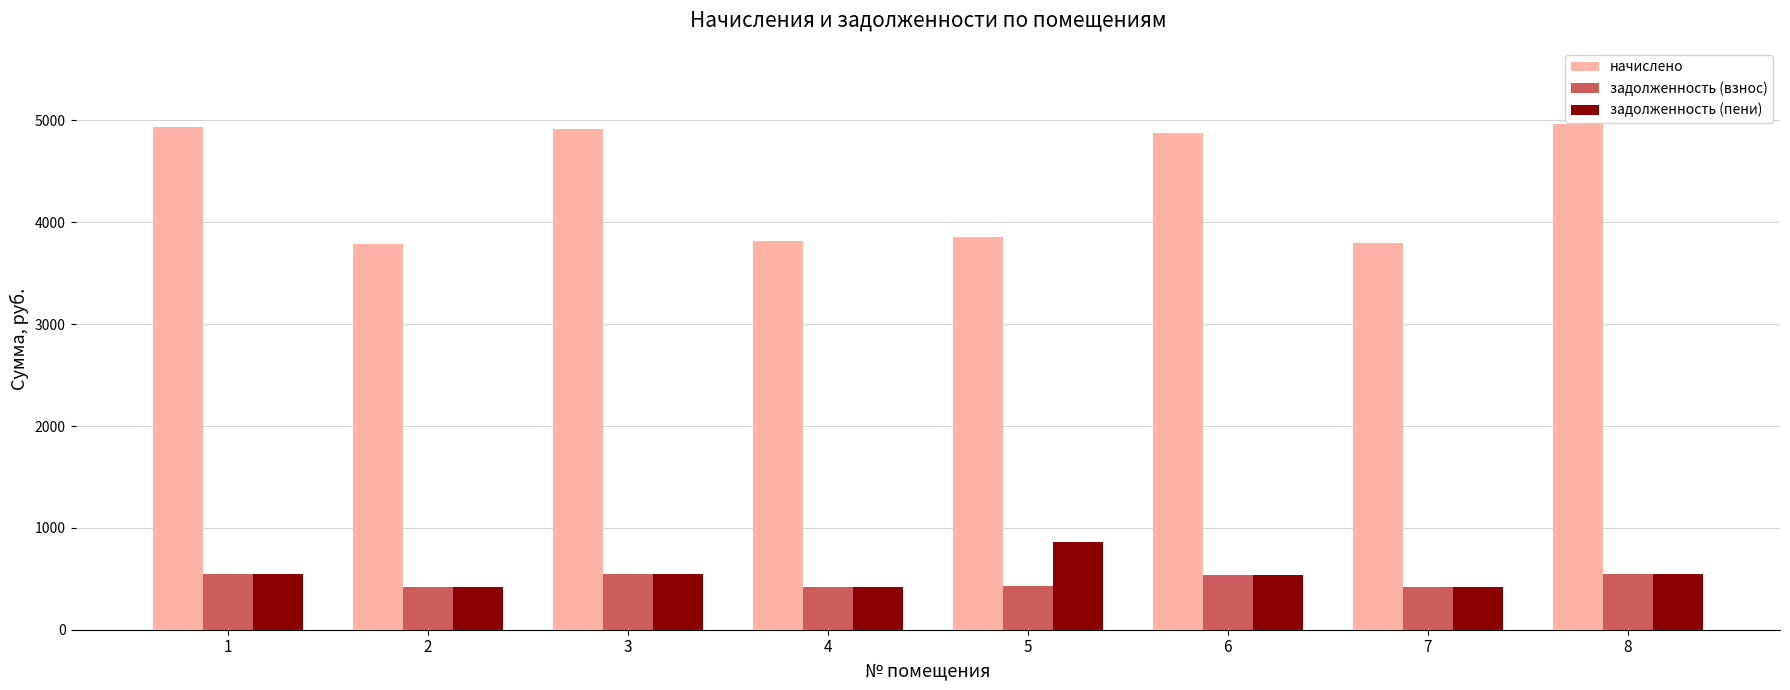

The value of задолженность (взнос) at 6 is 541.7. True or false?

True